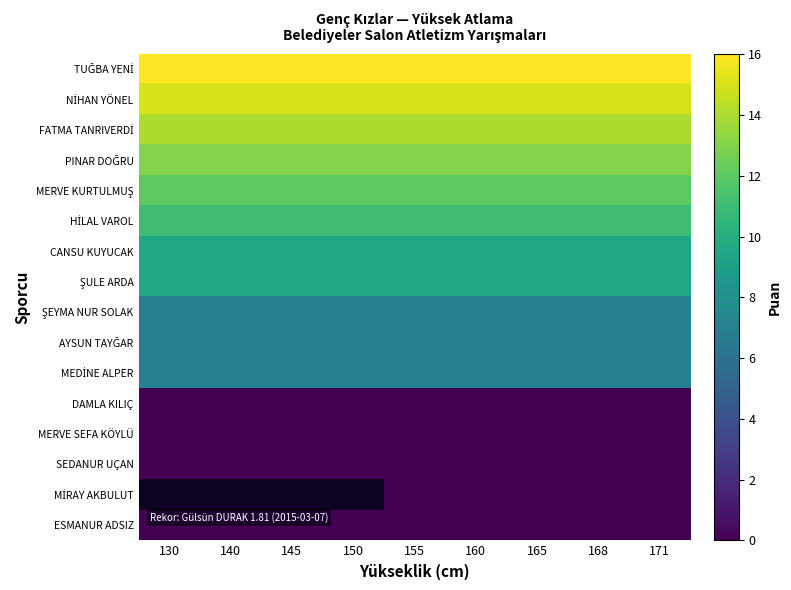

At how many categories does at least one series exceed 5?

9